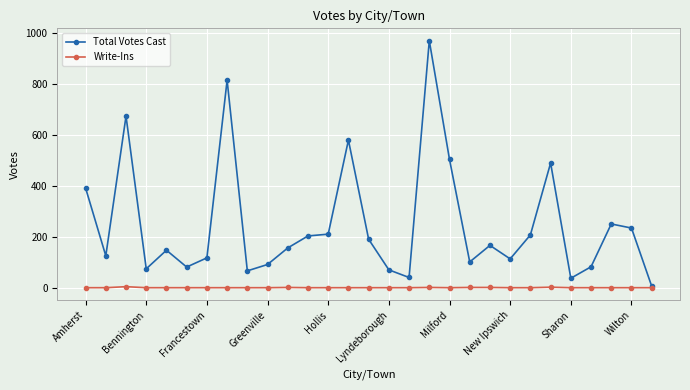

True or false: Write-Ins has more than 0 interior local peaks.

True